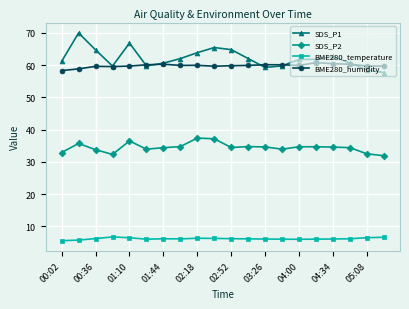

How many categories are shown in the chart?

20